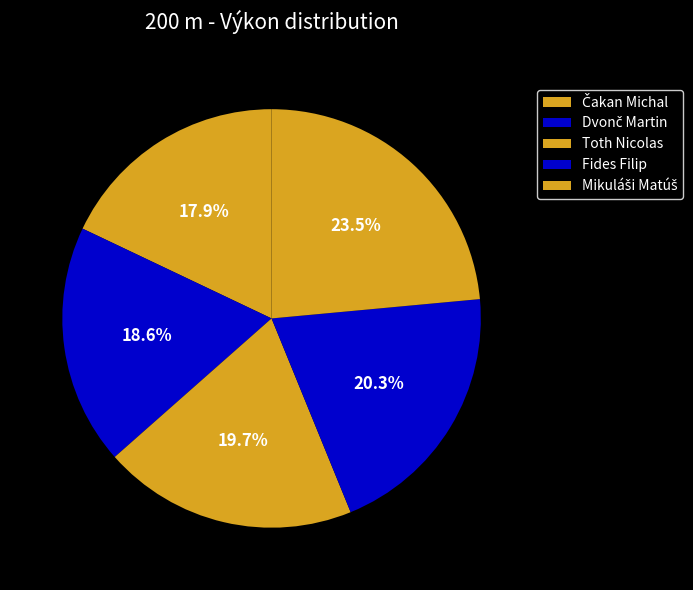

What percentage is the Mikuláši Matúš slice, to the nearest percent?

24%